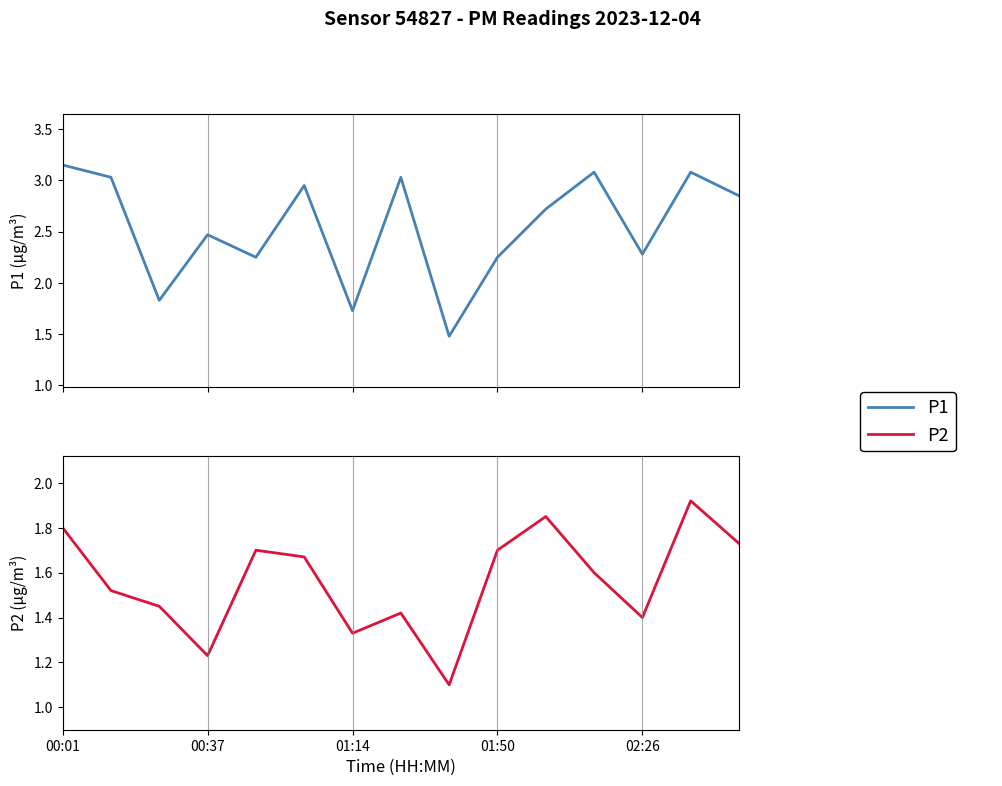

True or false: P1 and P2 intersect in this chart.

False